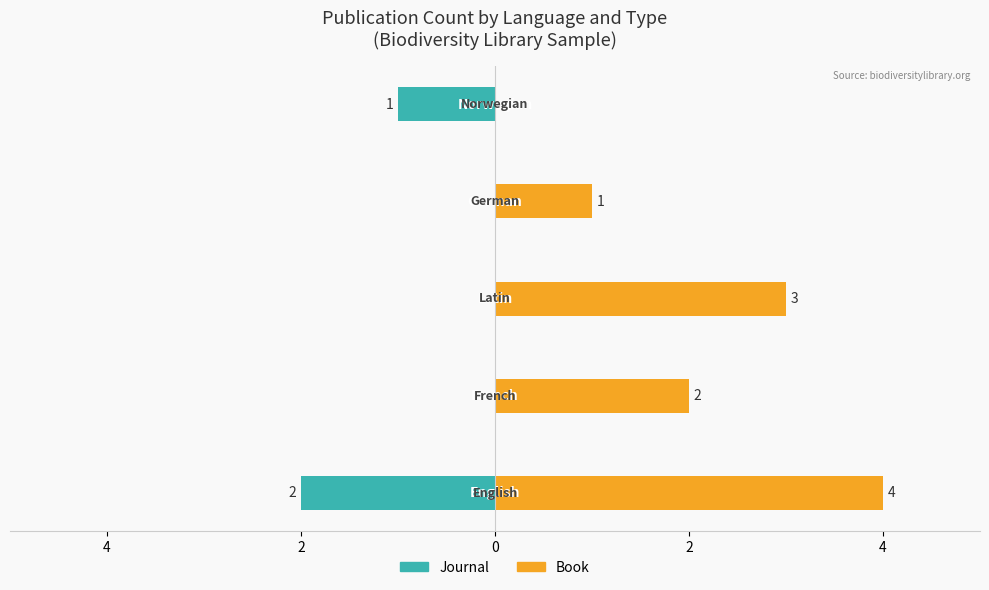

Which series has the largest total across all categories?

Book